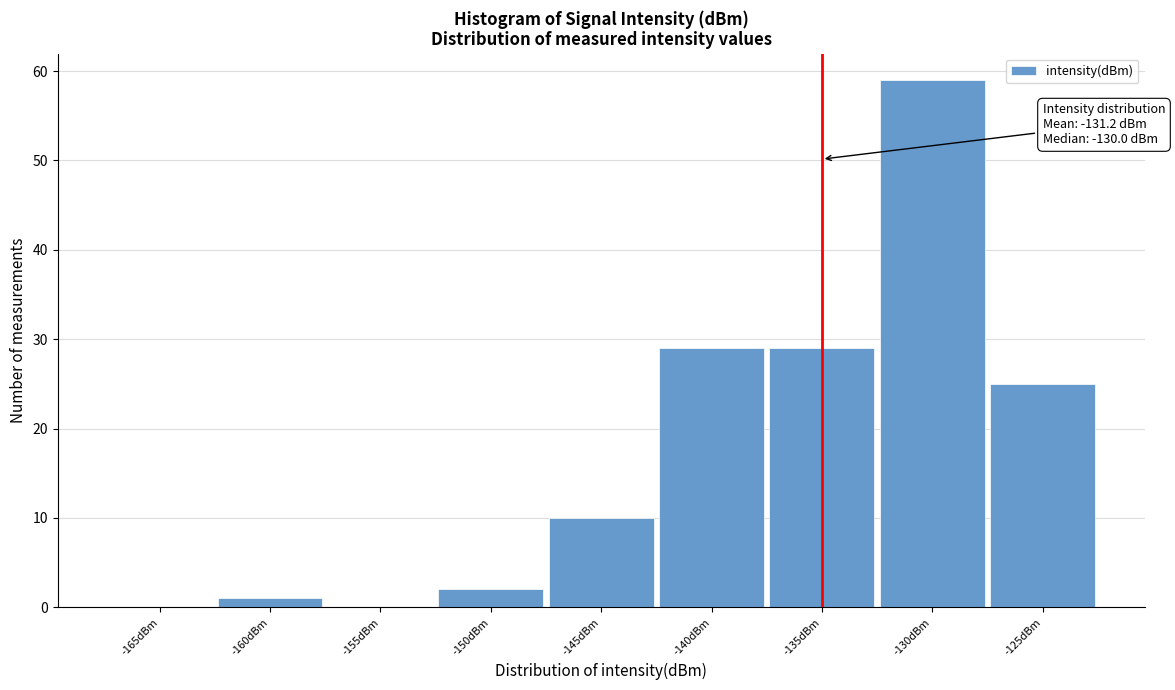

Reading left to right, list all the values displayed in this chart.

-165dBm=0	-160dBm=1	-155dBm=0	-150dBm=2	-145dBm=10	-140dBm=29	-135dBm=29	-130dBm=59	-125dBm=25